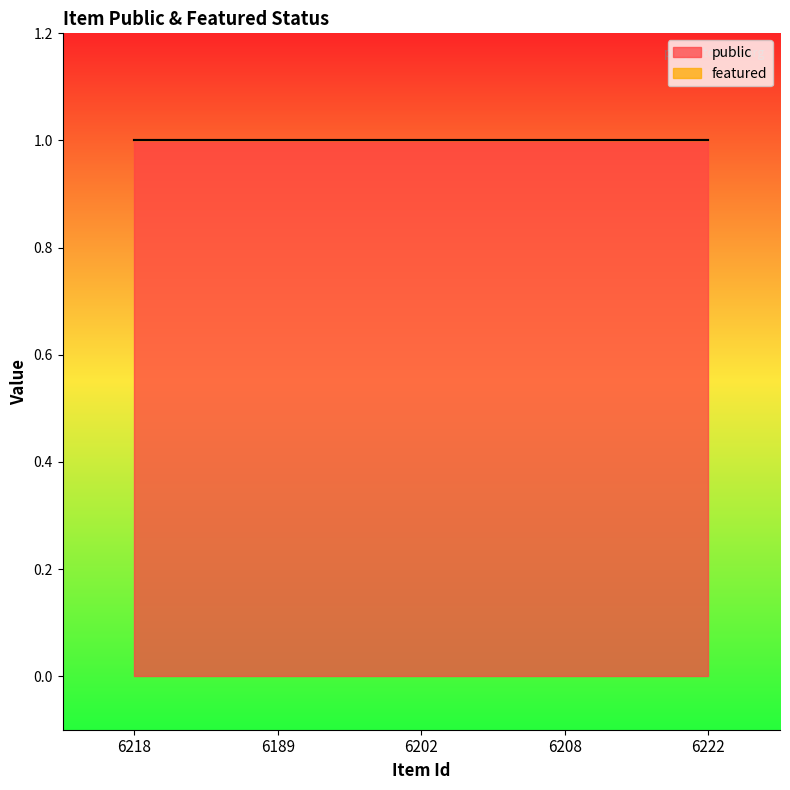

Reading left to right, what are all the values shown in this chart?

public: 6218=1	6189=1	6202=1	6208=1	6222=1
featured: 6218=0	6189=0	6202=0	6208=0	6222=0